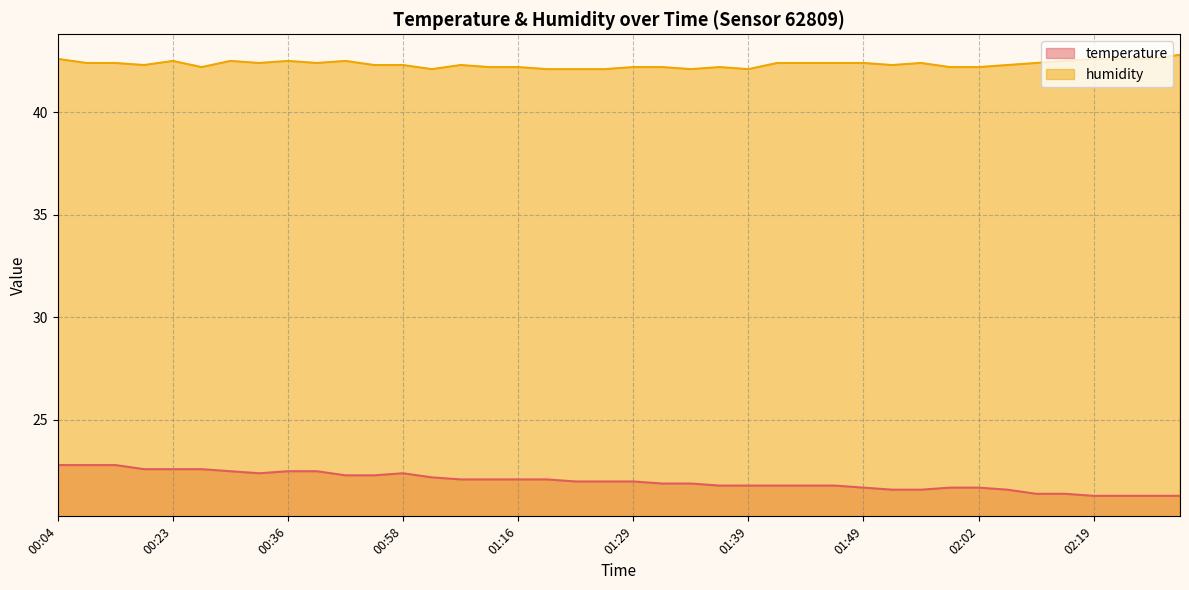

True or false: temperature and humidity intersect in this chart.

False